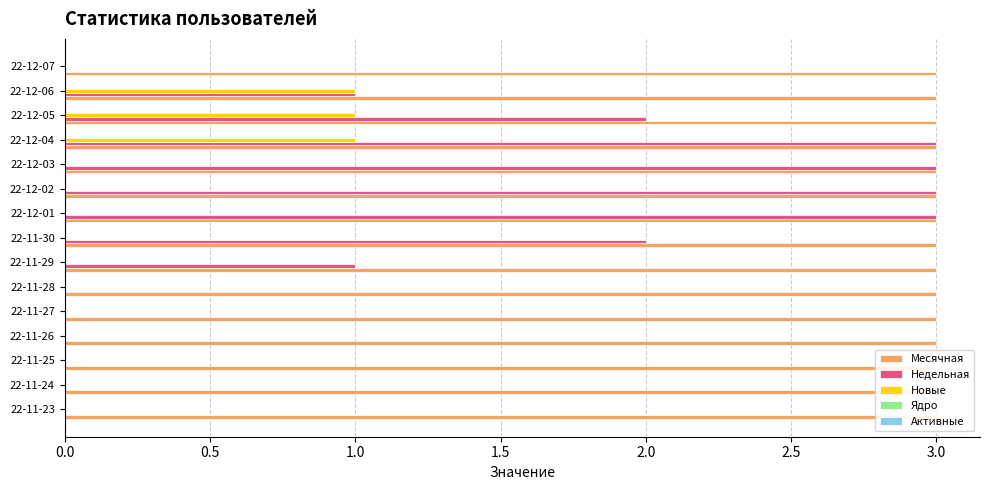

Which series has the largest range (max minus min)?

Недельная